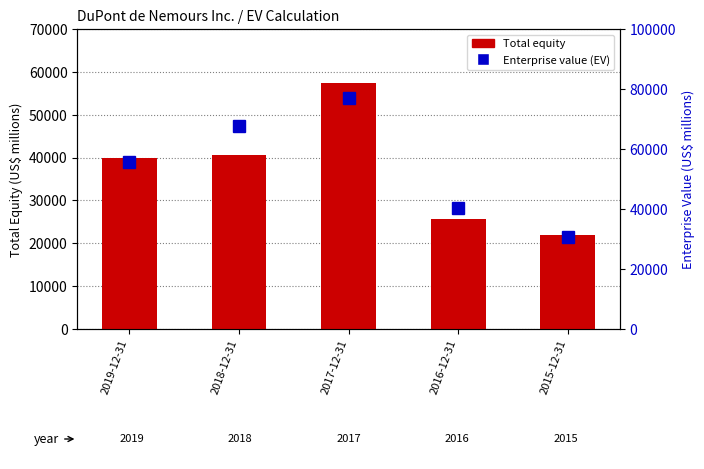

What is the minimum value for Enterprise value (EV)?

30575